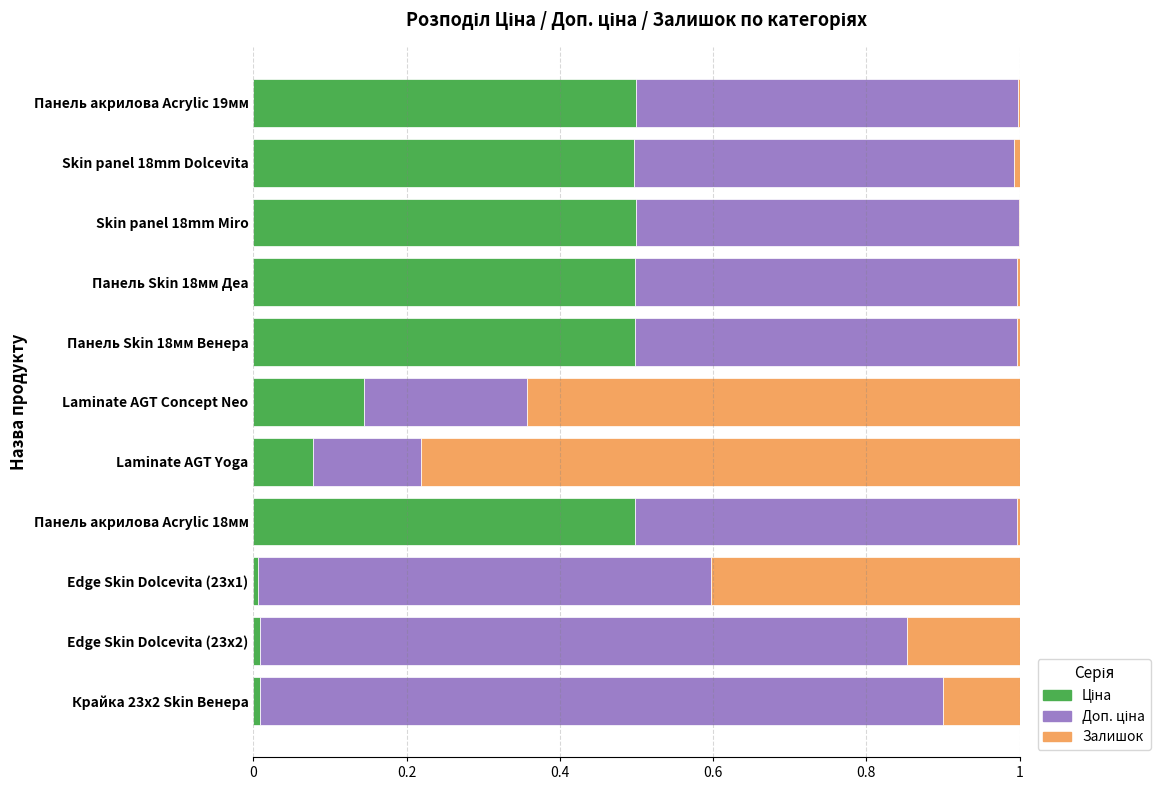

What is the total value across all series at Laminate AGT Yoga?

1.0